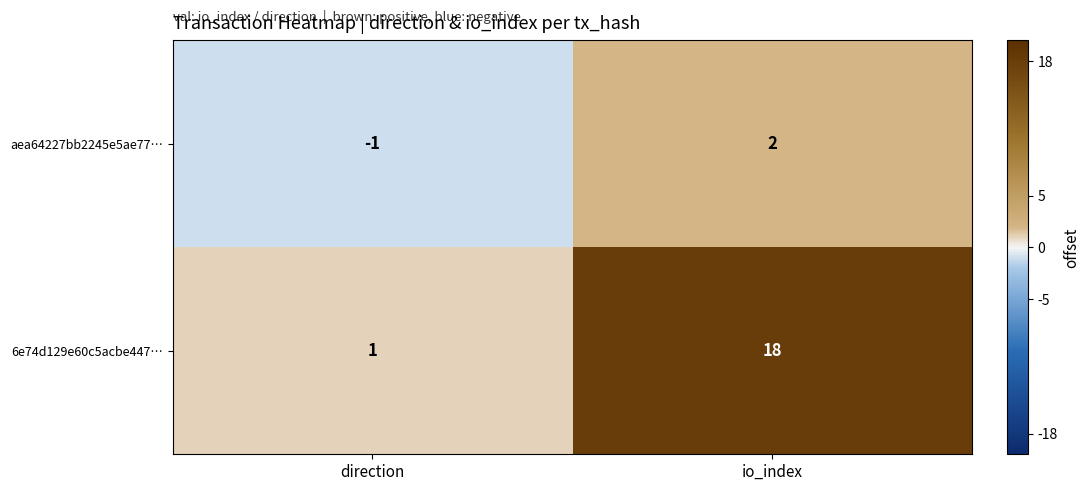

Where is 6e74d129e60c5acbe447… nearest to the value 9?

direction